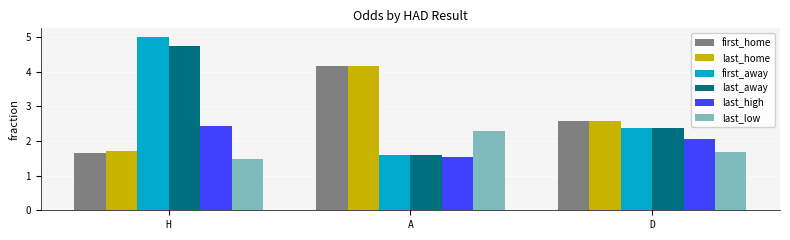

What is the difference between the last_away values at H and D?

2.4